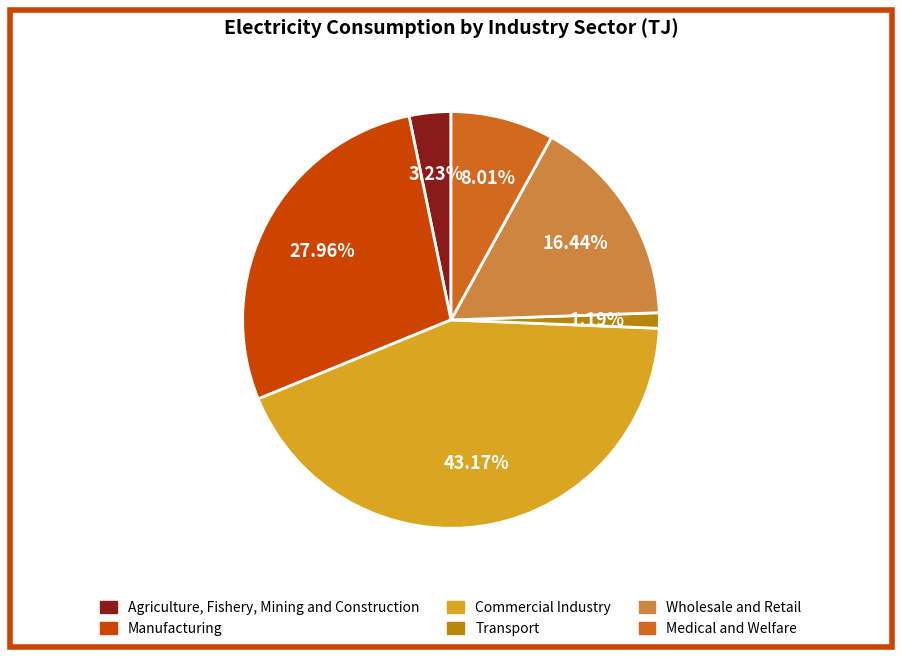

Is the sum of Medical and Welfare and Wholesale and Retail greater than half?

No